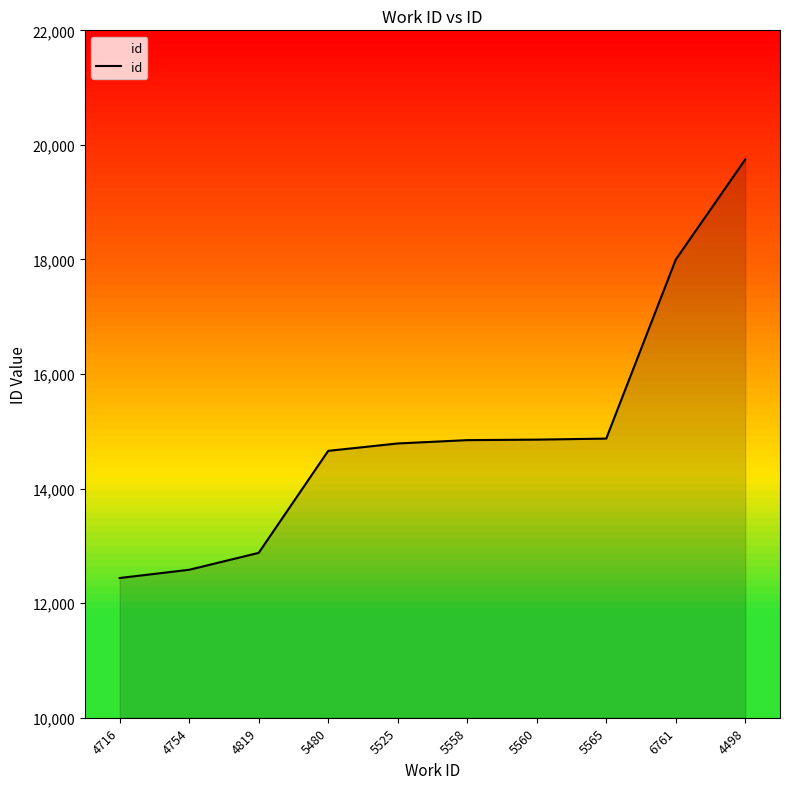

What is the approximate value at 5480?

14659